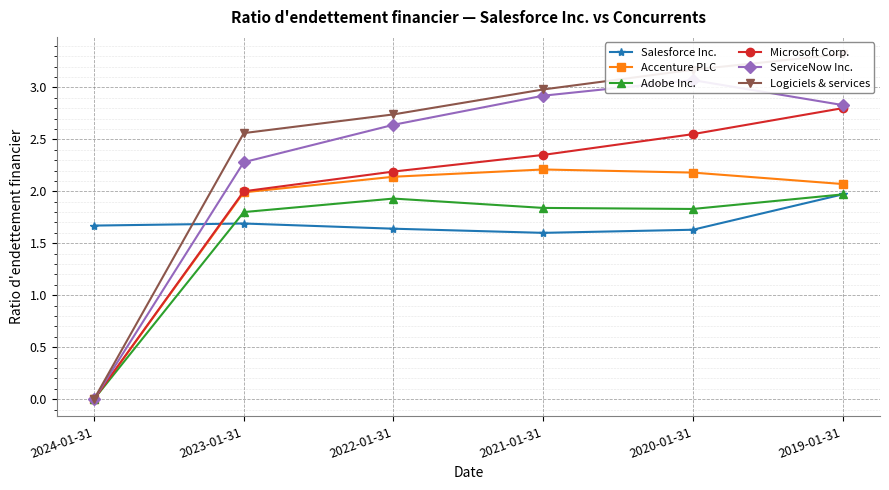

What is the sum of all Logiciels & services values?

14.8